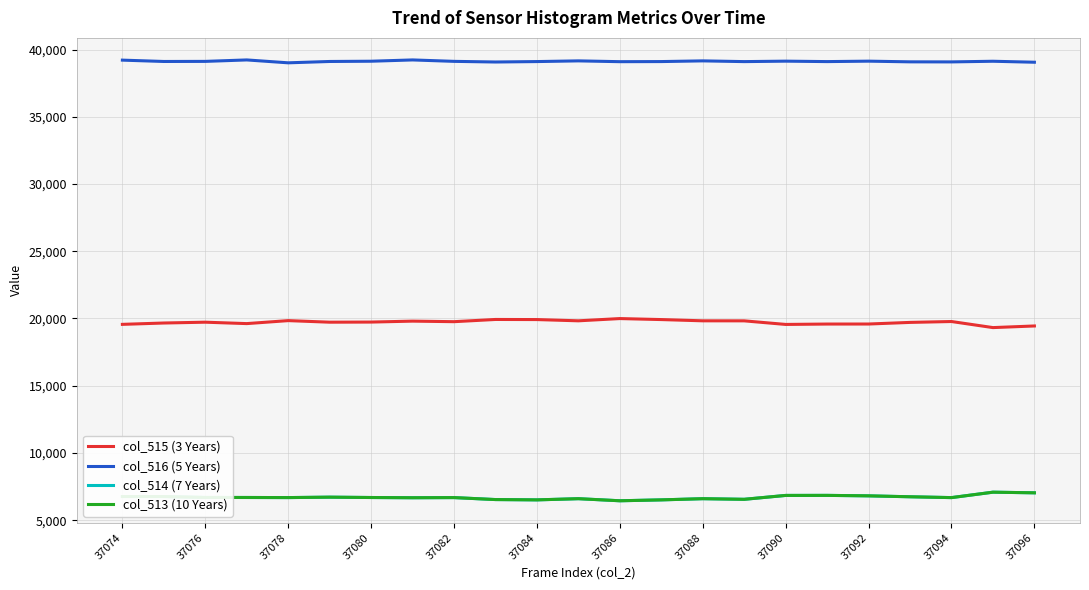

What is the difference between the maximum and minimum values in the col_514 (7 Years) series?

639